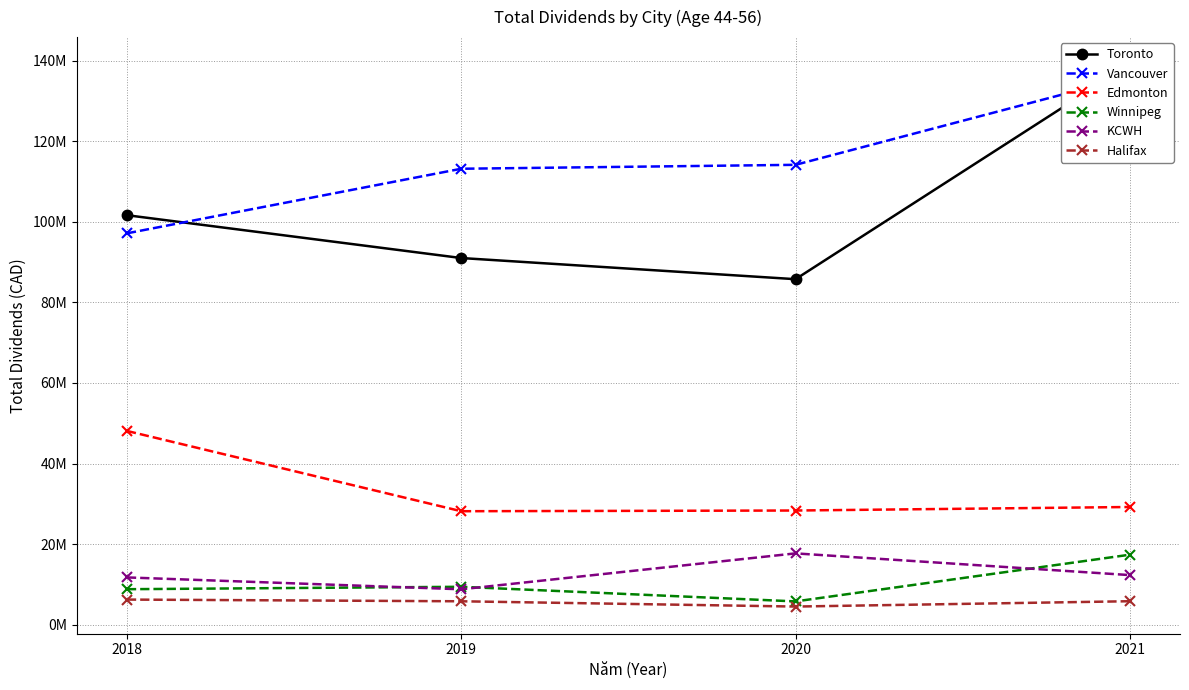

Reading left to right, list all the values displayed in this chart.

Toronto: 101643000	91013000	85764000	139110000
Vancouver: 97143000	113171000	114145000	136005000
Edmonton: 48104000	28180000	28353000	29227000
Winnipeg: 8827000	9425000	5797000	17390000
KCWH: 11749000	8805000	17716000	12327000
Halifax: 6252000	5828000	4519000	5843000